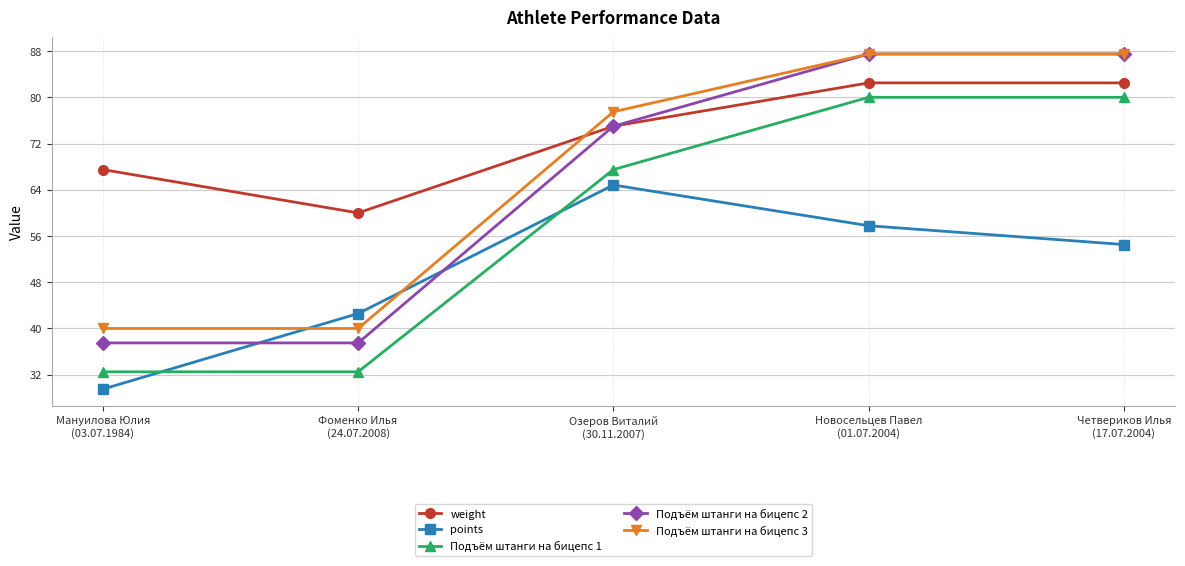

Which series ends up on top after the final intersection of Подъём штанги на бицепс 3 and weight?

Подъём штанги на бицепс 3